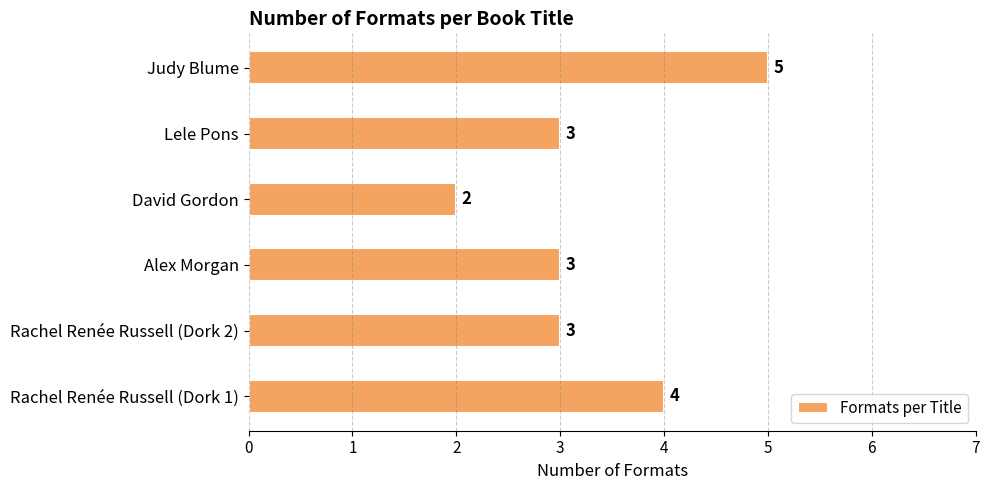

What is the ratio of the value at Lele Pons to the value at David Gordon?

1.5